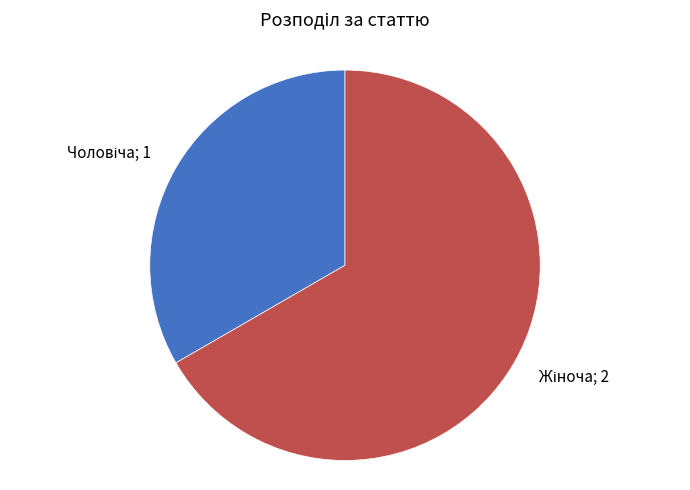

How many segments does this pie chart have?

2